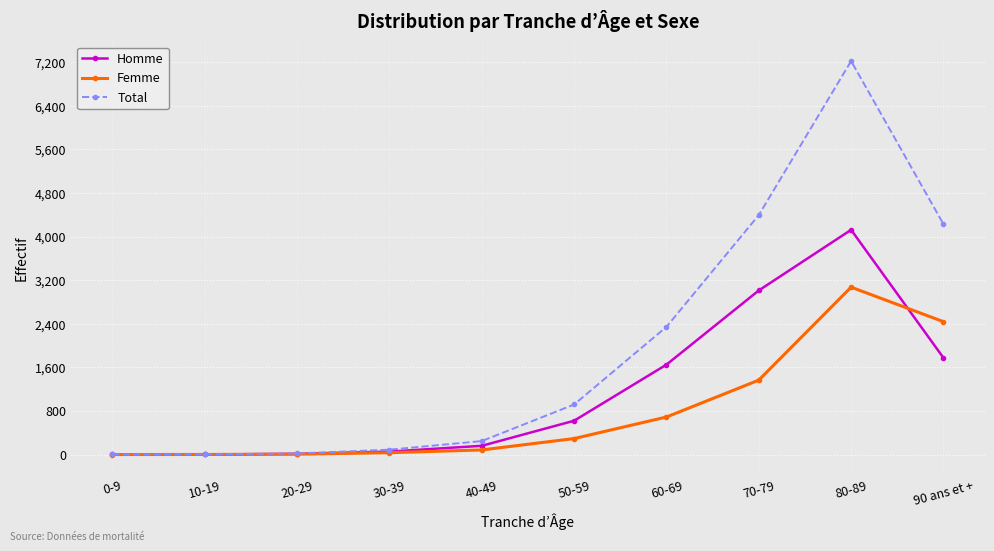

What is the label of the 7th point from the right?

30-39